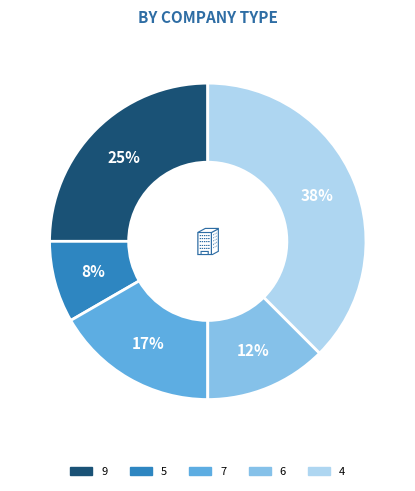

Is the sum of 5 and 6 greater than half?

No